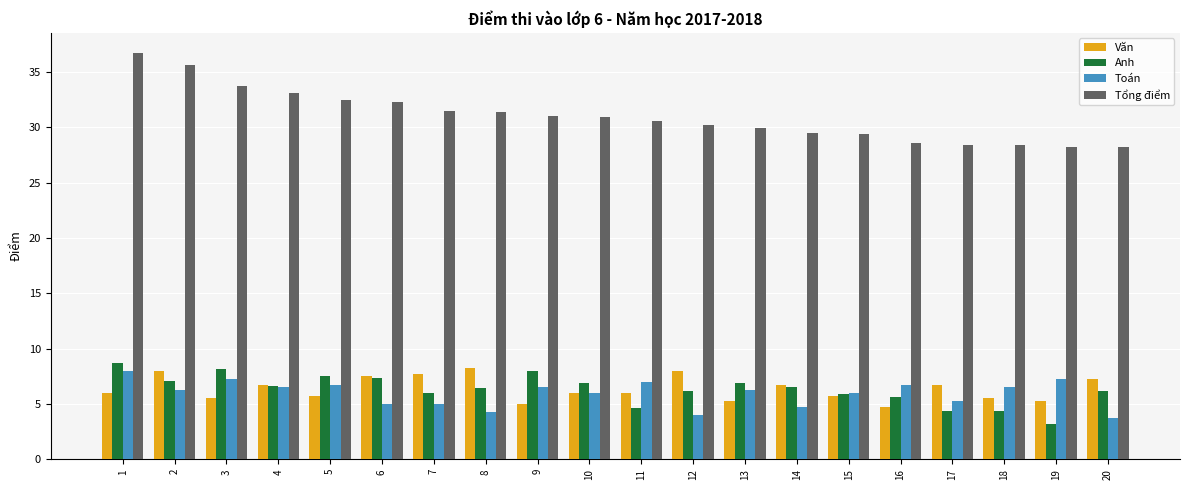

What is the approximate value of Văn at 1?

6.0